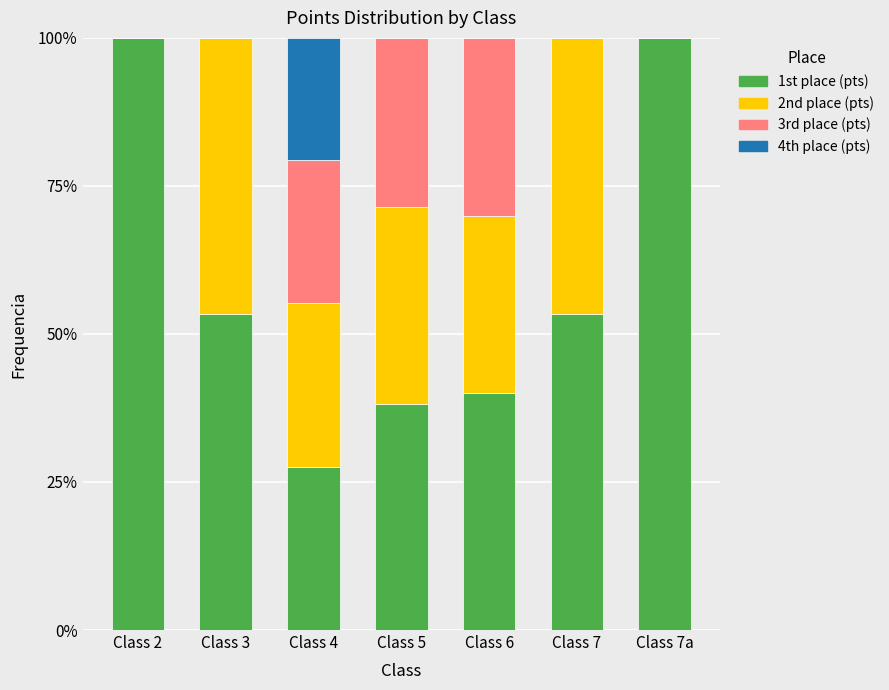

Does the chart contain stacked bars?

Yes